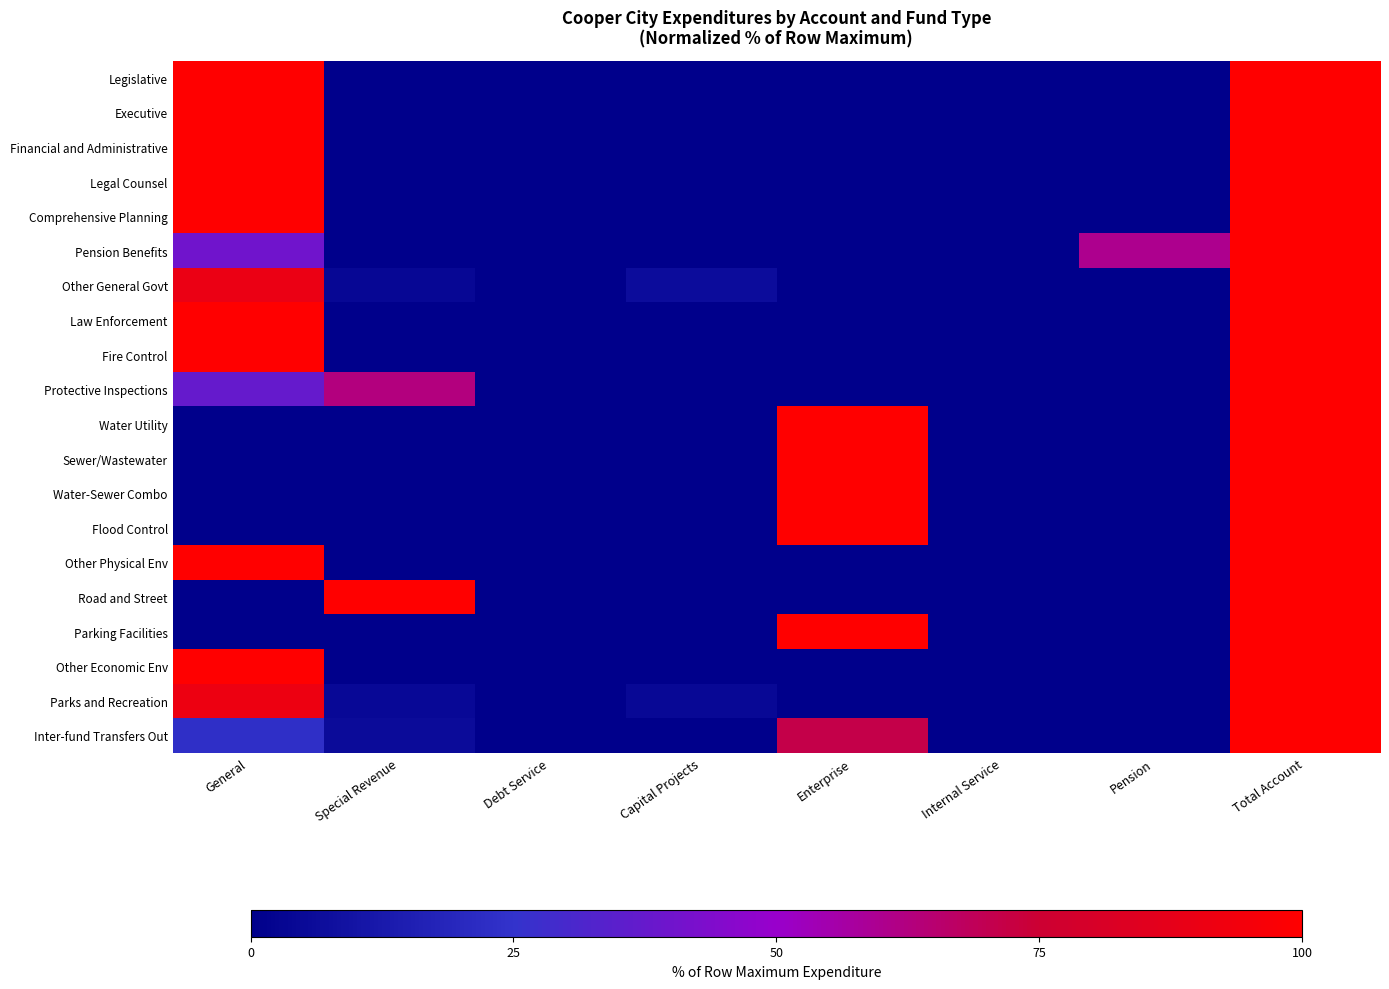

Which series has the largest range (max minus min)?

Legislative